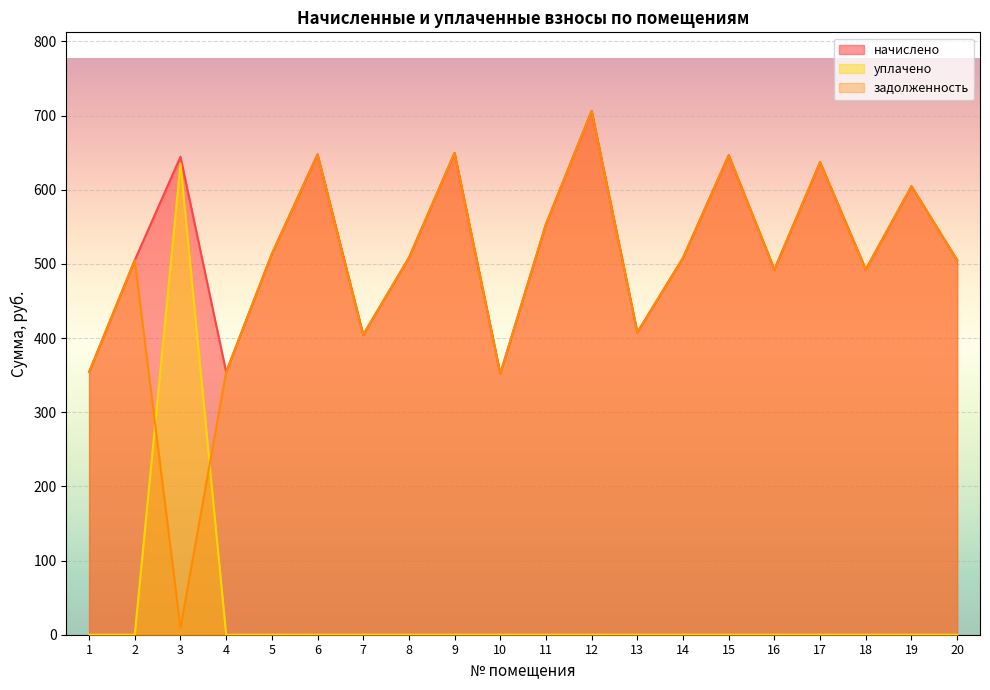

Where is the first local minimum for задолженность?

3